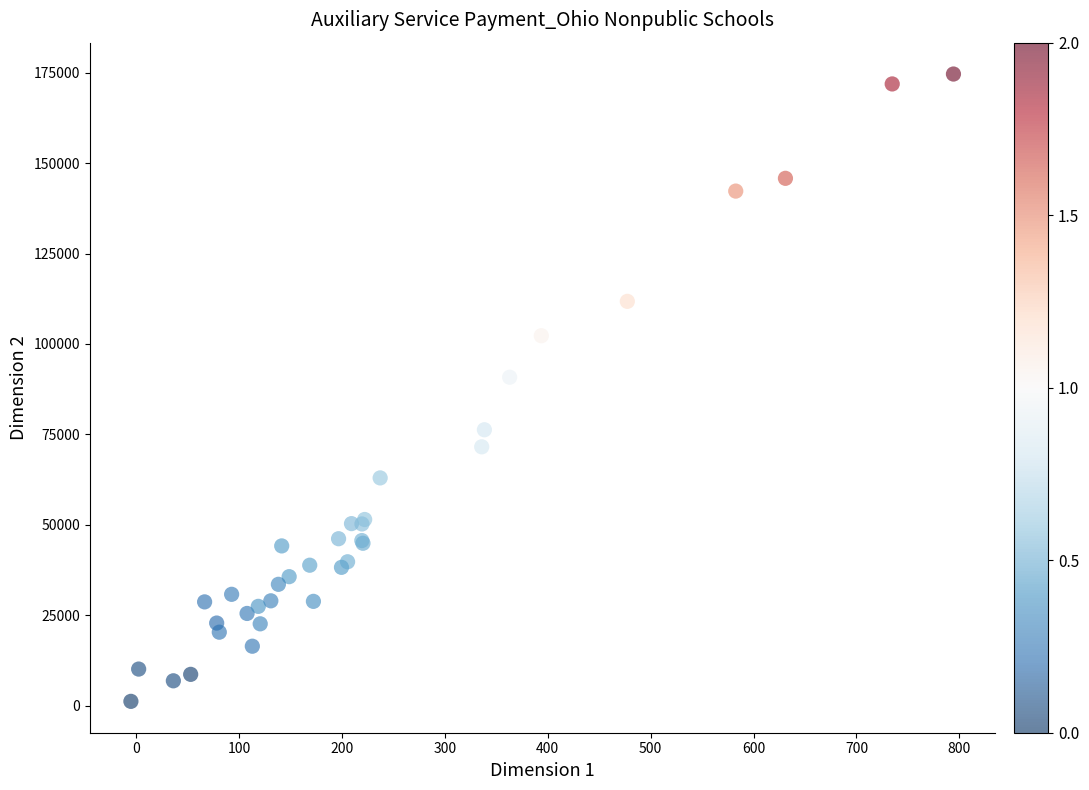

What Y value in the scatter plot is closest to 87923?

90818.9